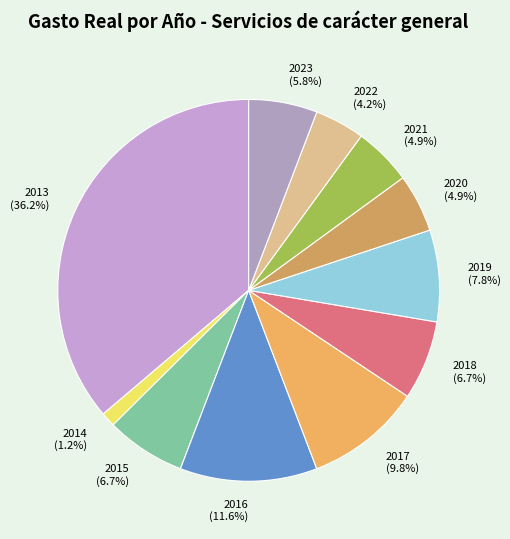

What is the total percentage of 2019 and 2015?

14.5%